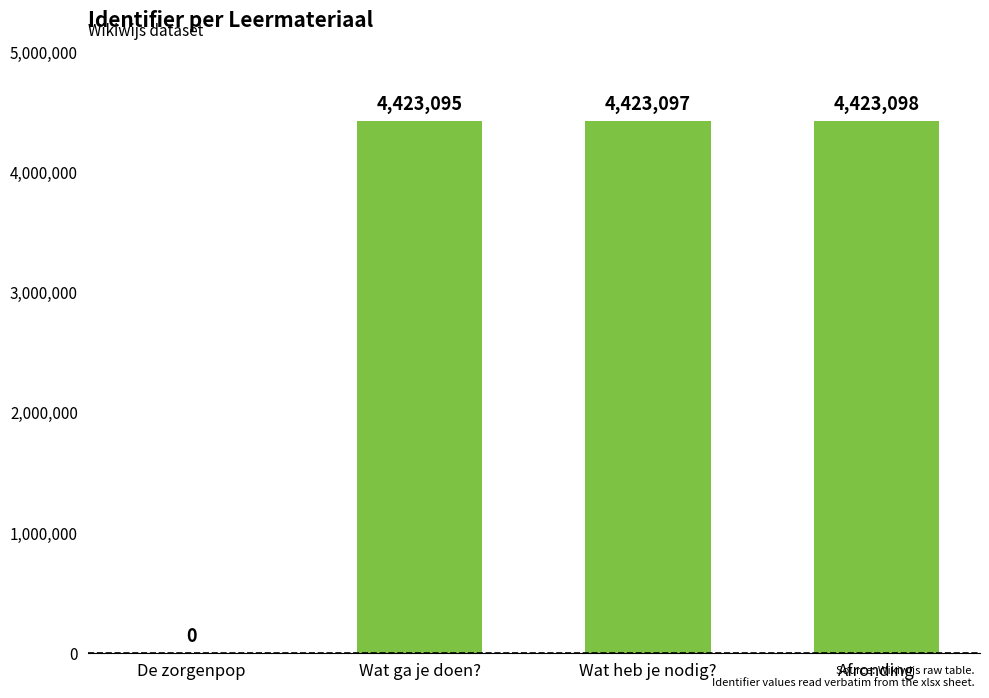

Is it true that the value at De zorgenpop is 0?

True